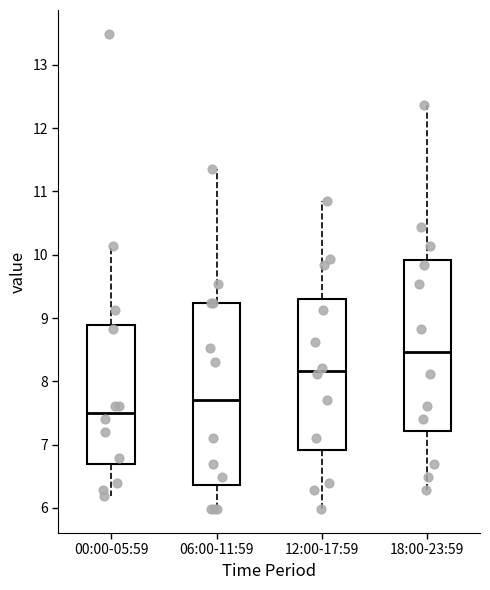

Which box is the tallest, from its lower edge to its upper edge?

06:00-11:59